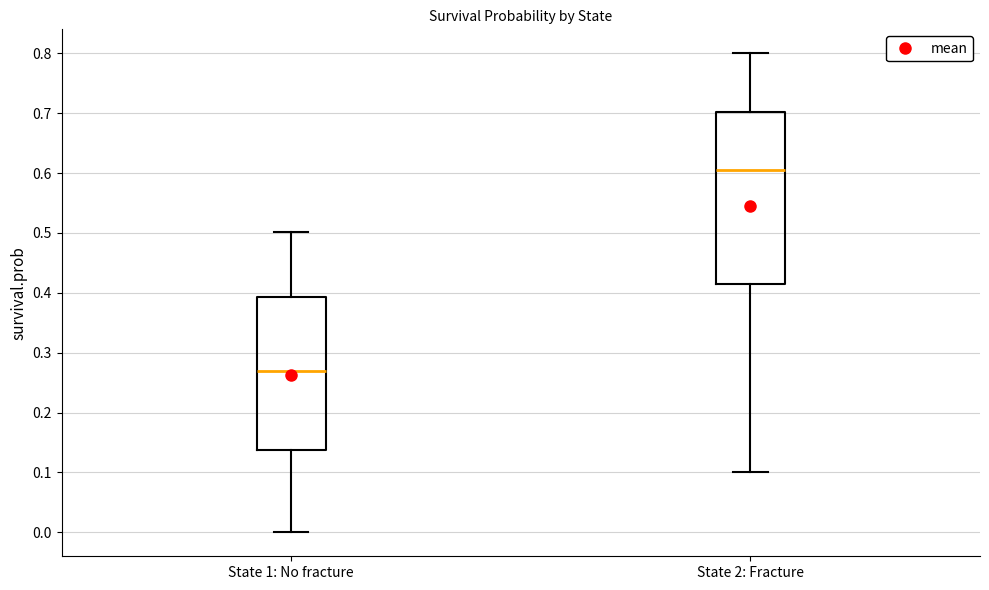

Which box's median line is the lowest?

State 1: No fracture